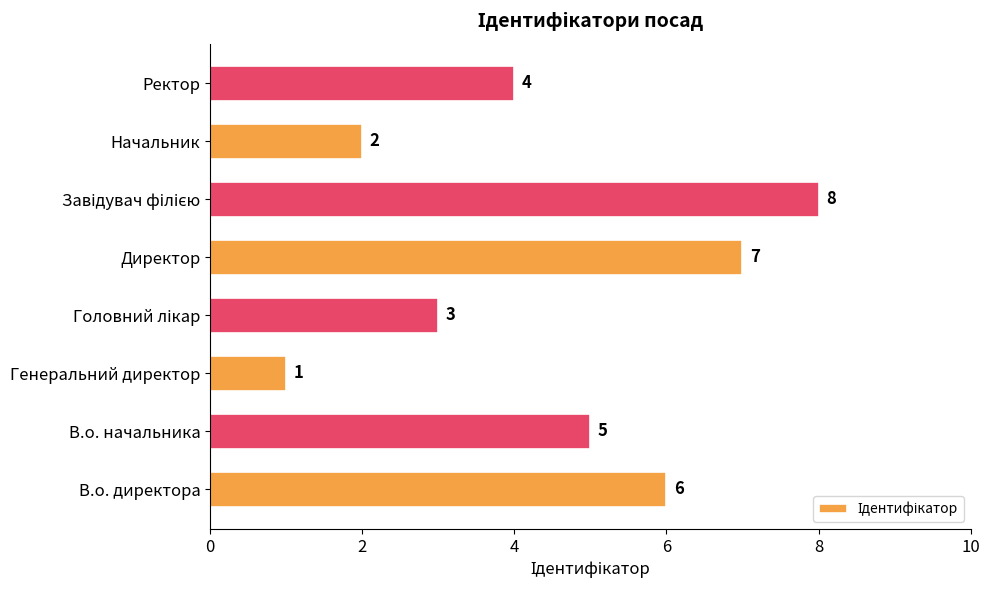

What is the greatest value displayed?

8